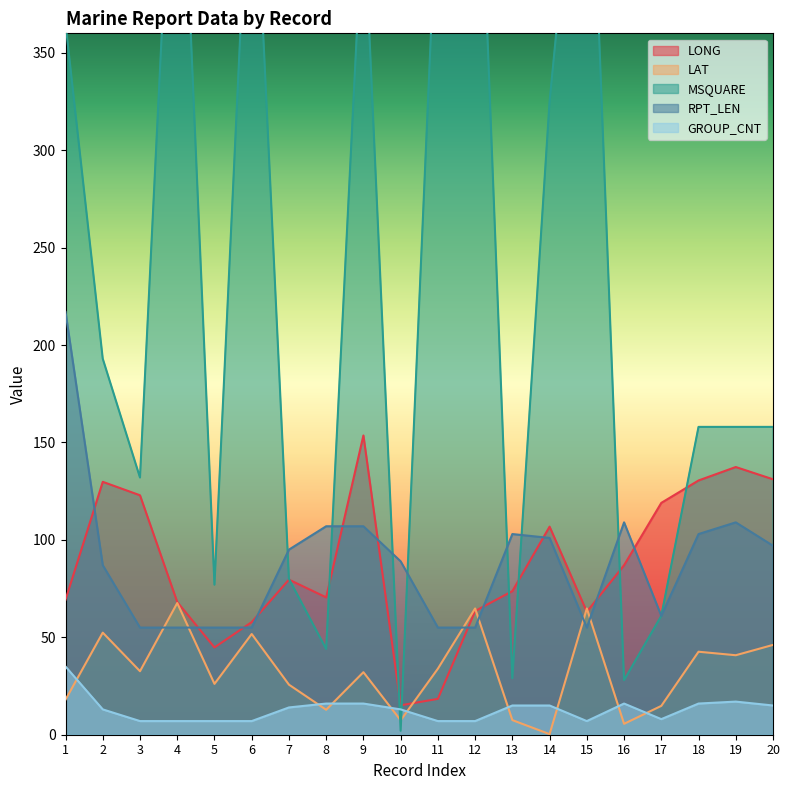

Is it true that MSQUARE equals 29.0 at 13?

True